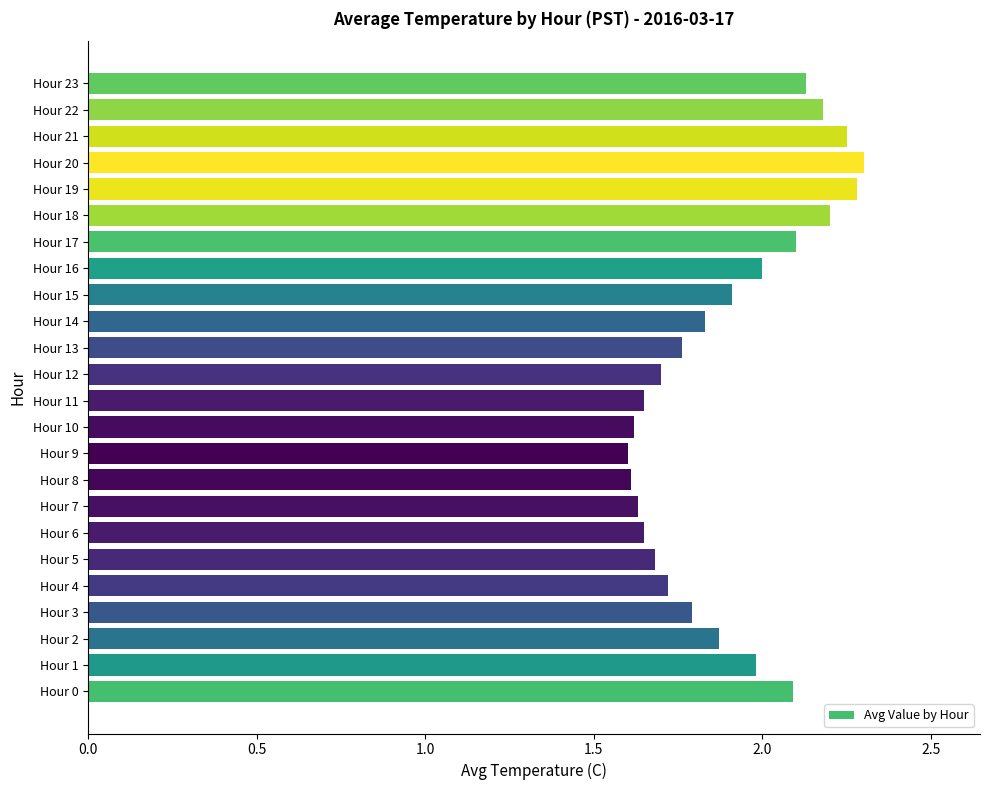

How many bars are there in total?

24